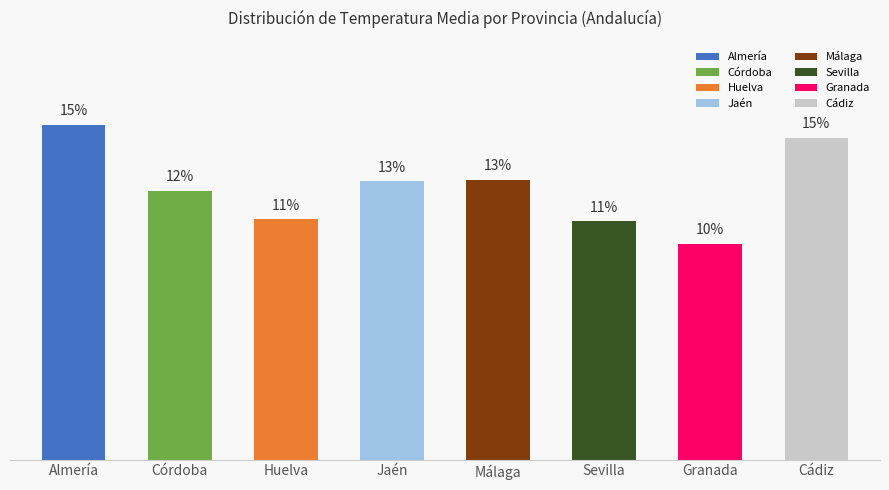

Are the bars horizontal?

No